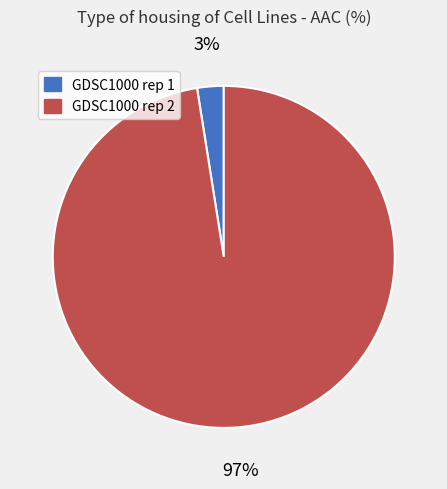

The GDSC1000 rep 1 slice represents 3% of the pie. True or false?

True